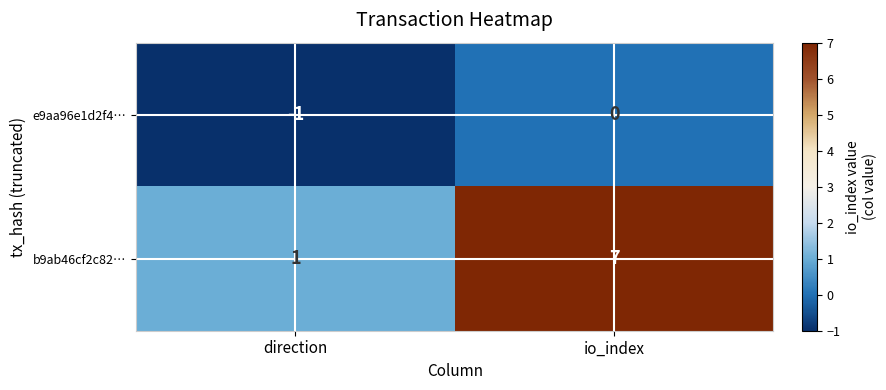

What is the difference between the highest and lowest values at direction?

2